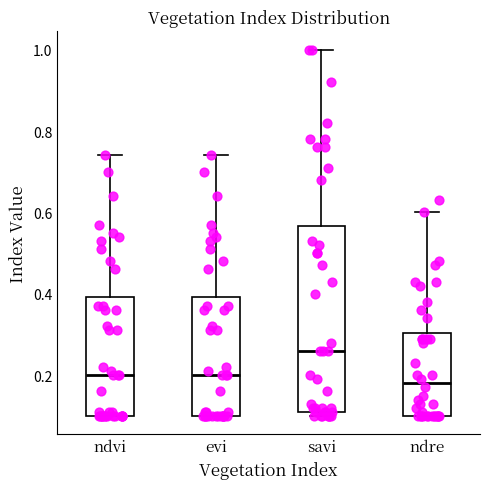

Where does the upper whisker of the box for evi end on the y-axis? The values are not printed on the chart, so give them approximately, as read against the axis.

0.74